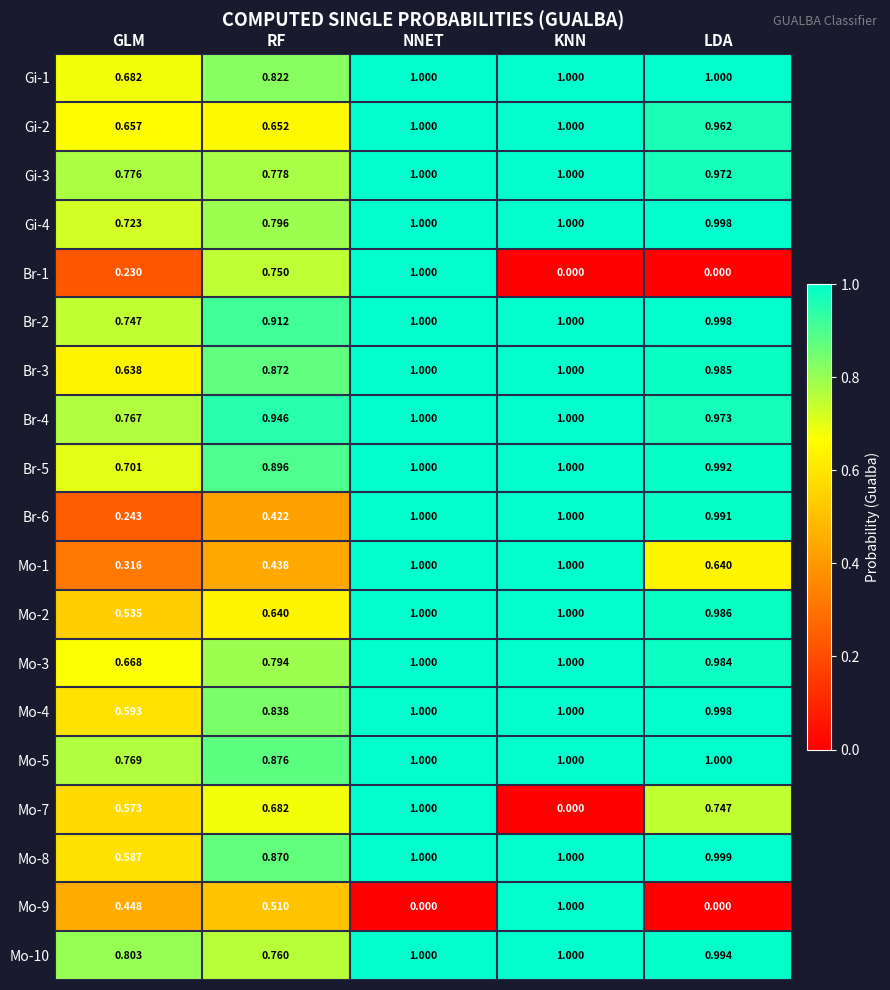

At which label is Gi-1 closest to 0?

GLM